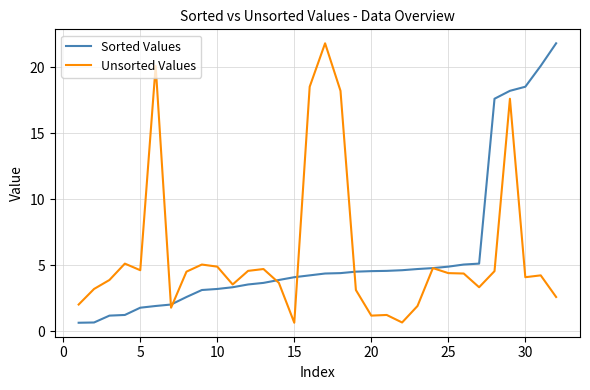

What is the minimum value shown in the chart?

0.7